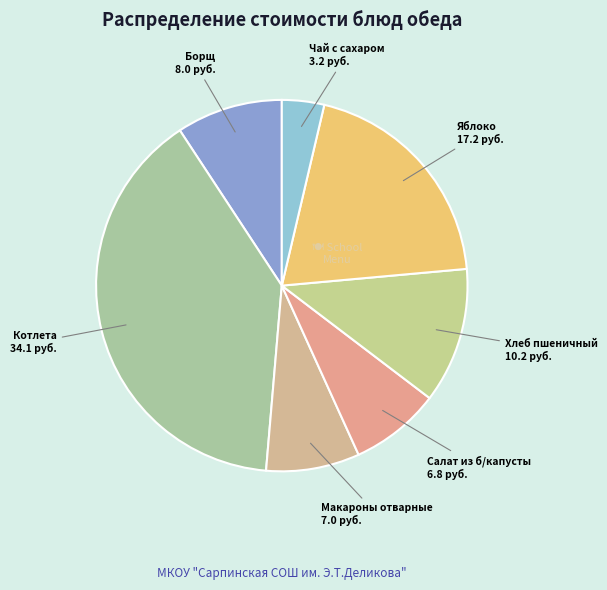

What is the largest slice in the pie chart?

Котлета